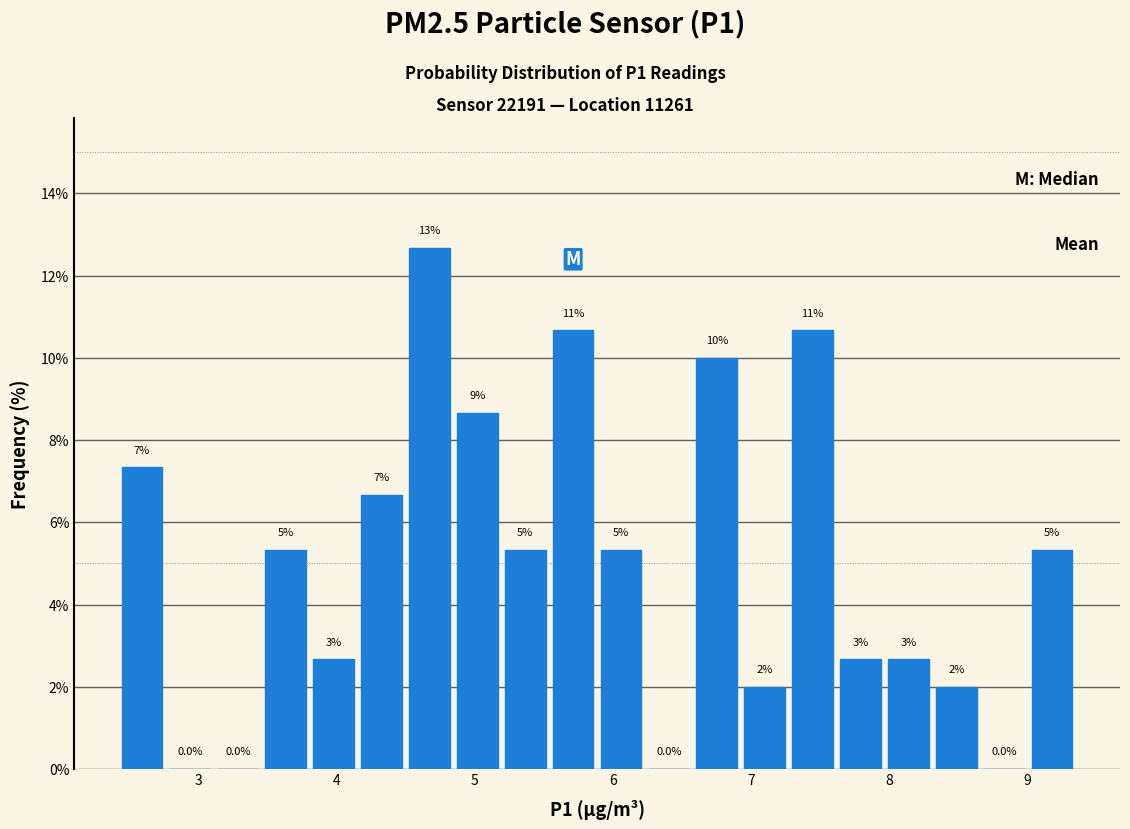

Around what value on the x-axis is the tallest bar? Give the approximate position of its centre, as read against the axis.

4.7